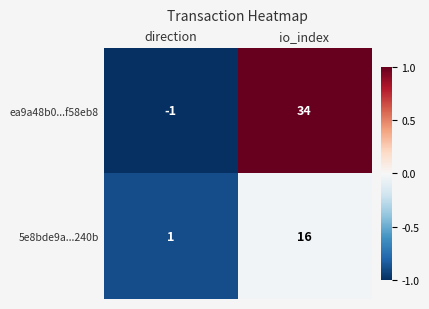

Reading left to right, list all the values displayed in this chart.

ea9a48b0...f58eb8: direction=-1	io_index=34
5e8bde9a...240b: direction=1	io_index=16